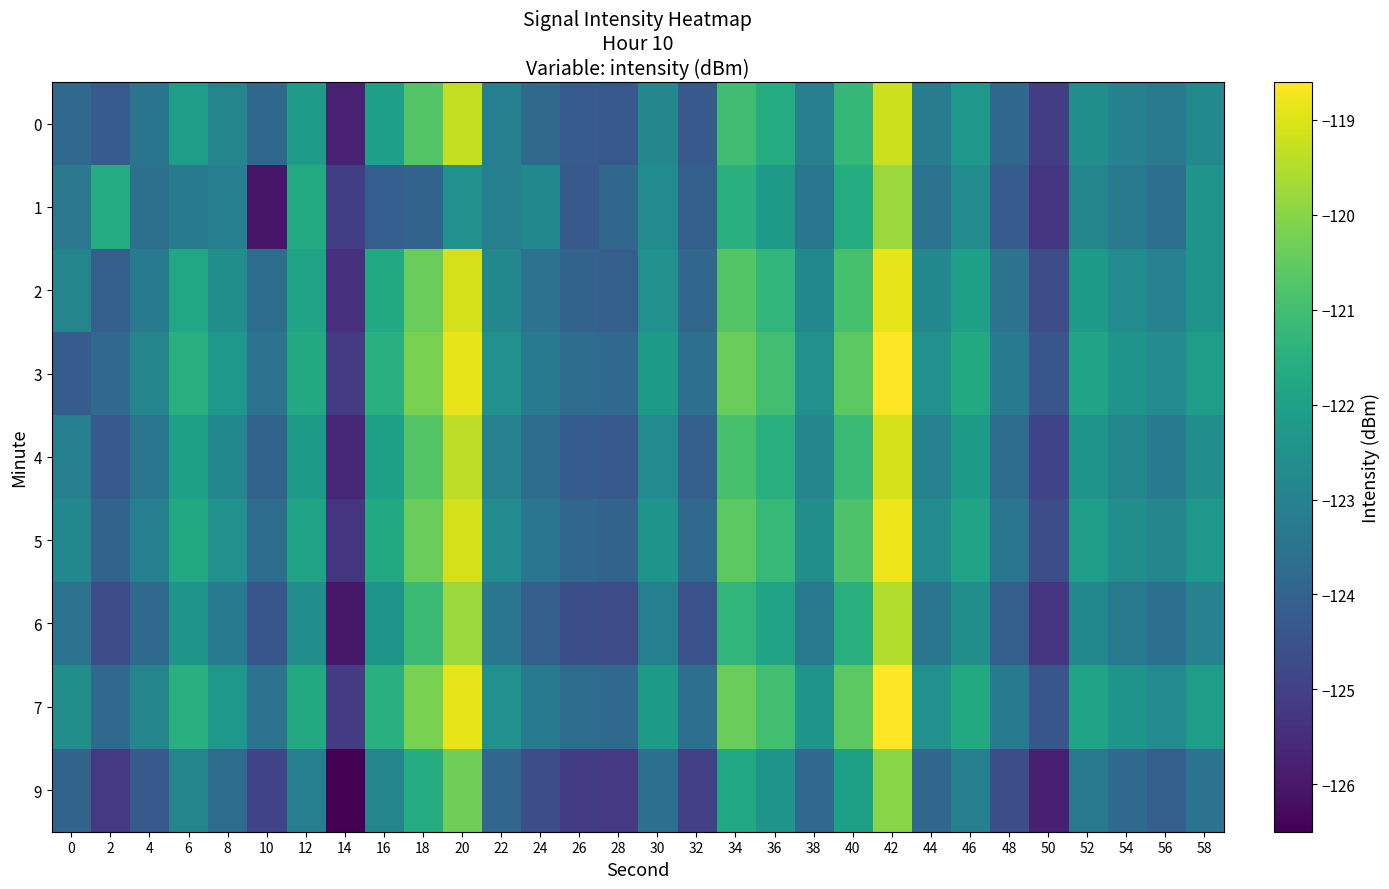

Which category has the highest value across all series?

42